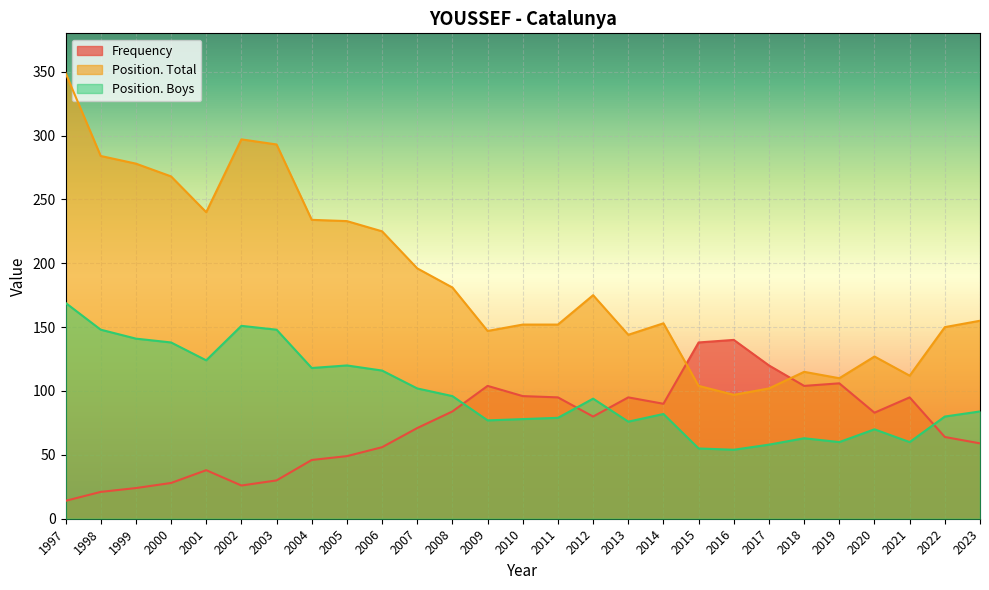

True or false: Frequency and Position. Total cross at least once.

True